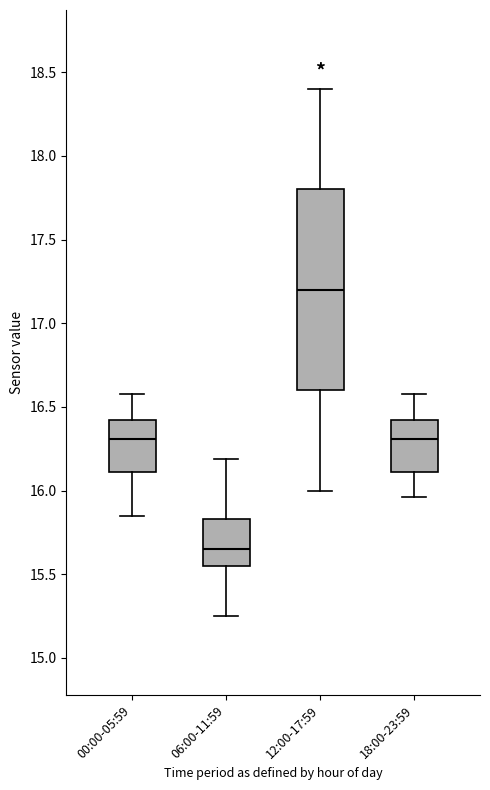

Comparing the boxes themselves (not the whiskers), which one is the tallest?

12:00-17:59